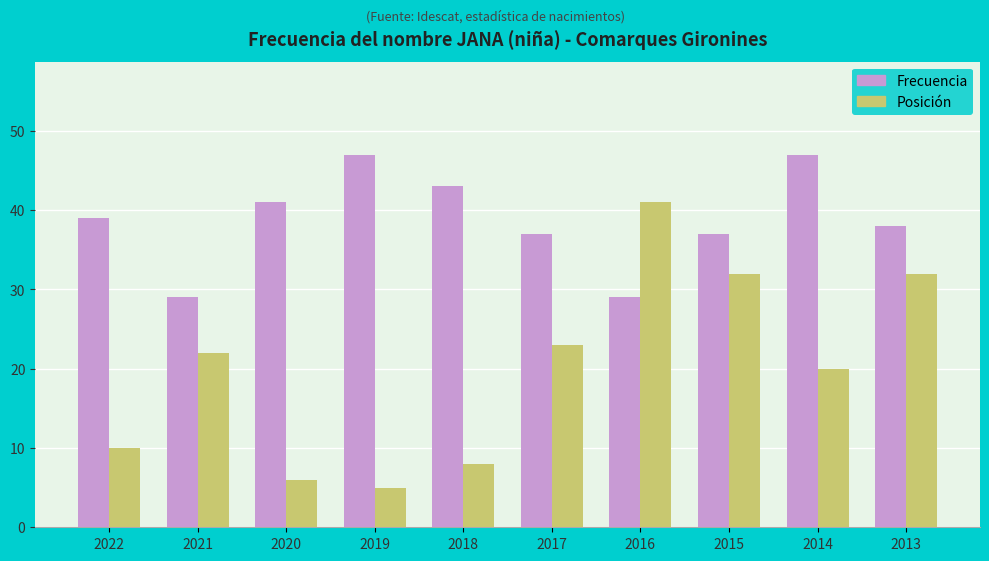

What is the difference between the maximum and second lowest values in the Posición series?

35